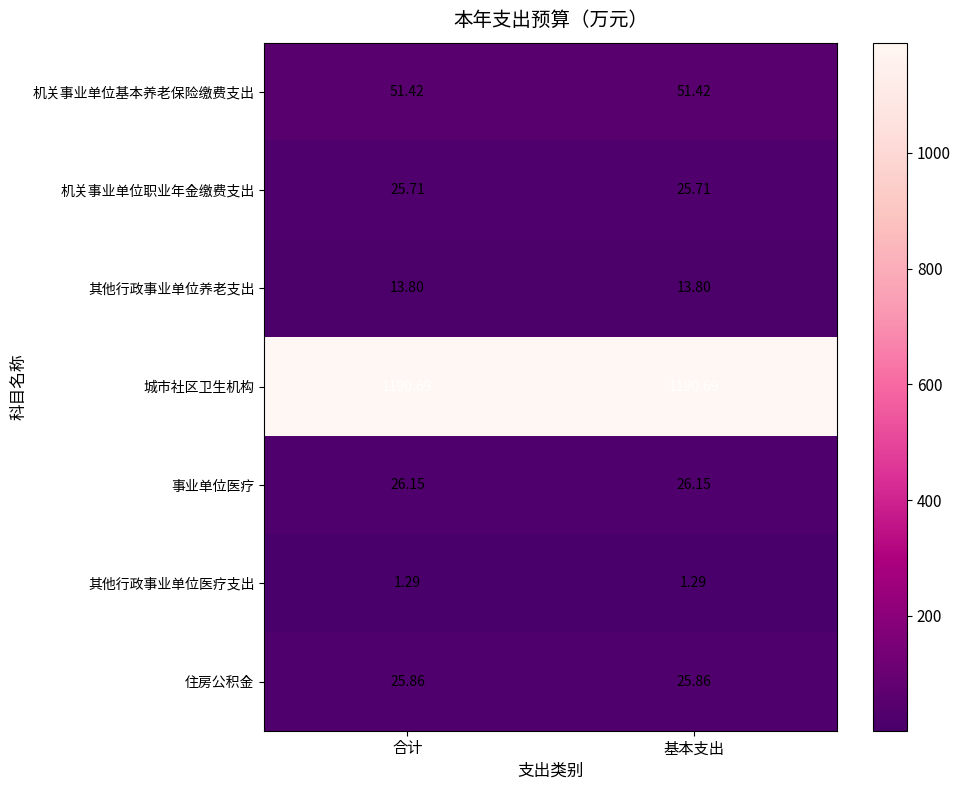

What is the difference between the highest and lowest values at 合计?

1189.4